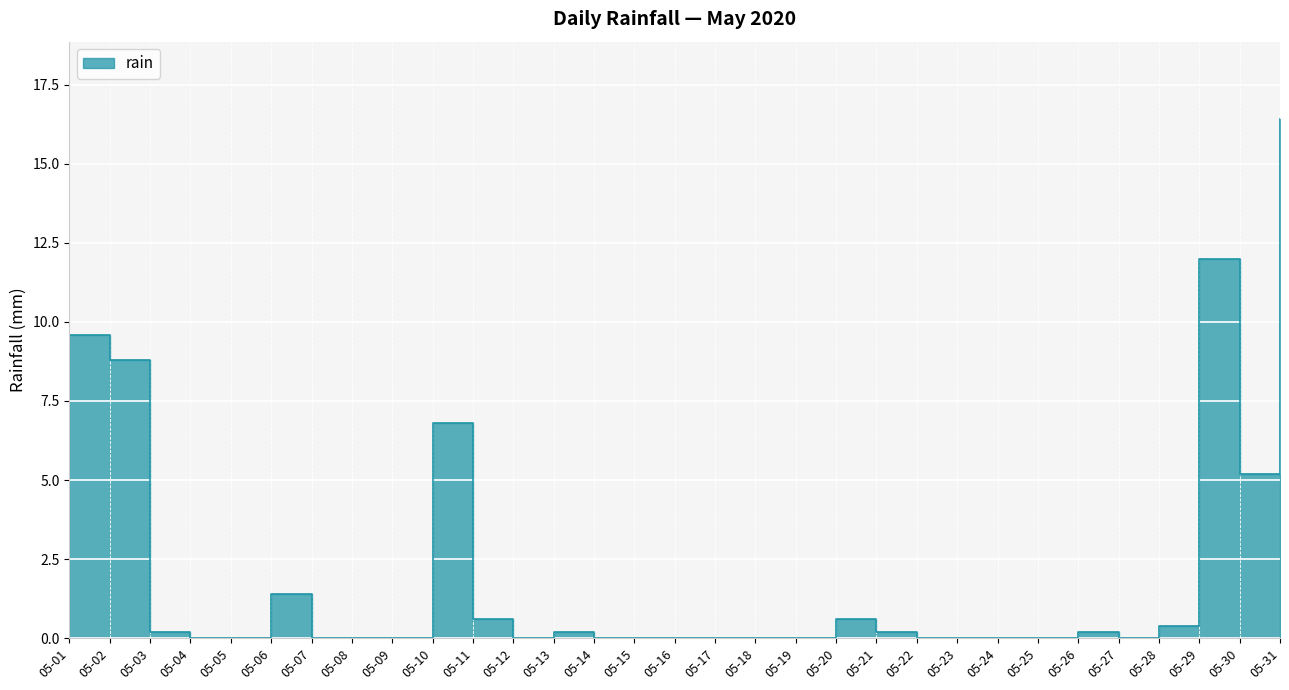

What is the average value?

2.0